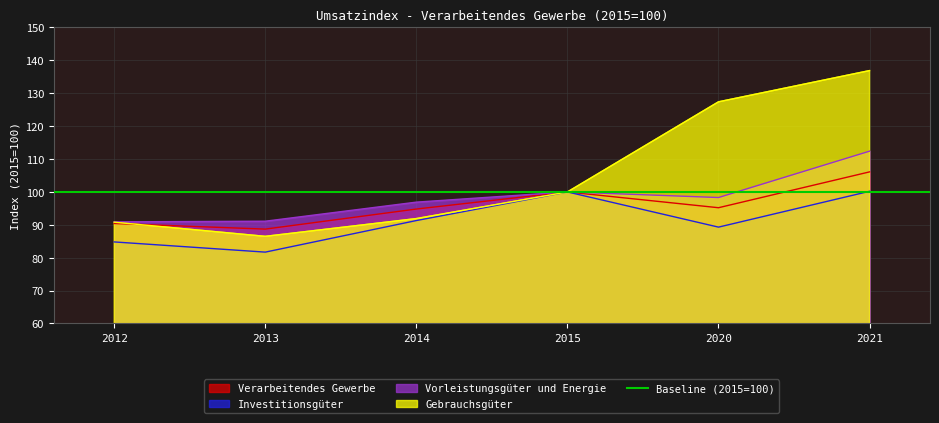

Rank the series at 2013 from highest to lowest value.

Vorleistungsgüter und Energie, Verarbeitendes Gewerbe, Gebrauchsgüter, Investitionsgüter